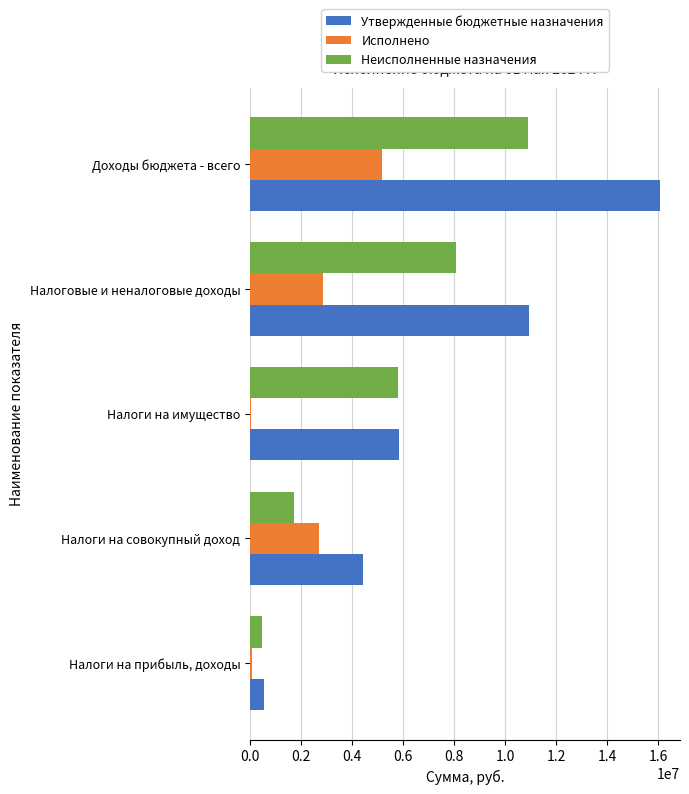

What is the sum of all Утвержденные бюджетные назначения values?

37782600.0